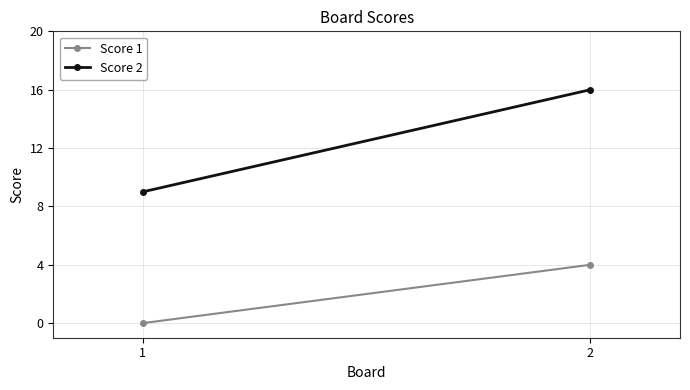

True or false: Score 1 has a value of 0 at 1.

True